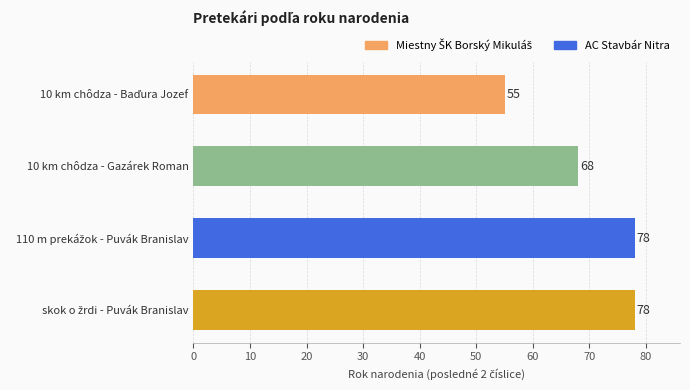

What is the greatest value displayed?

78